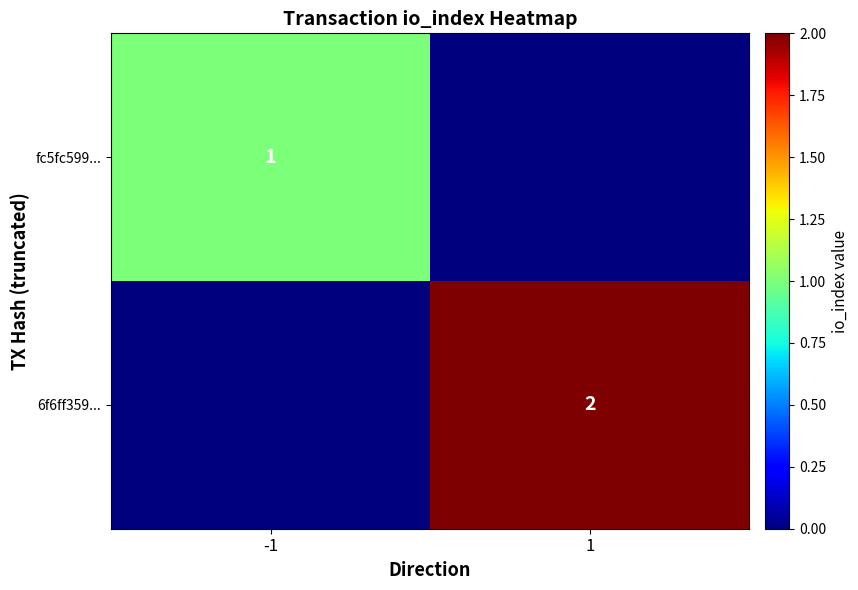

The fc5fc599... series shows 1 at -1. True or false?

True